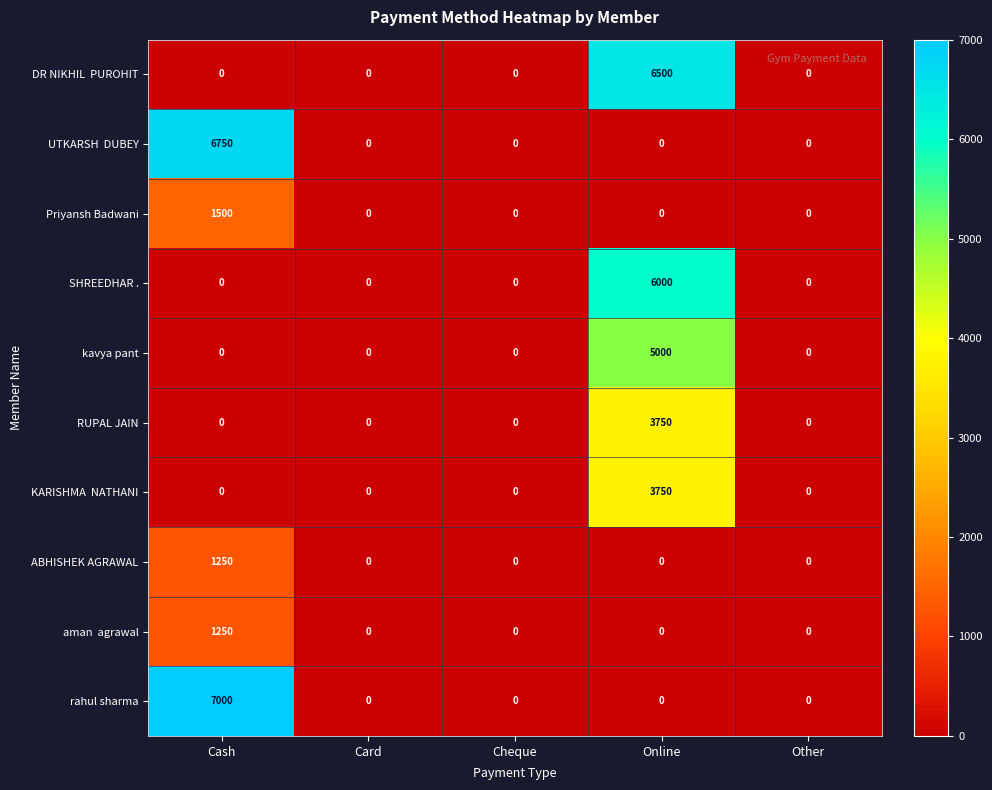

Is it true that RUPAL JAIN equals 3750 at Online?

True